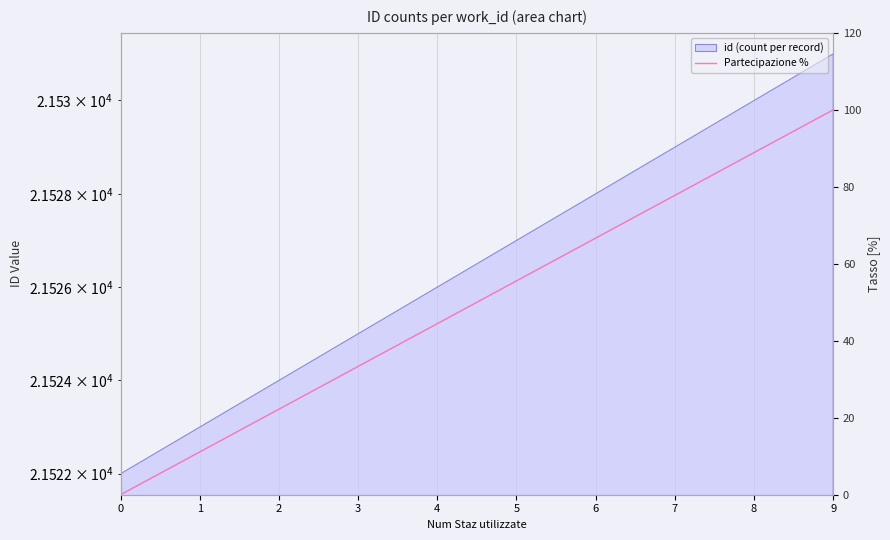

The chart shows a value of 4.2 at 1. True or false?

False